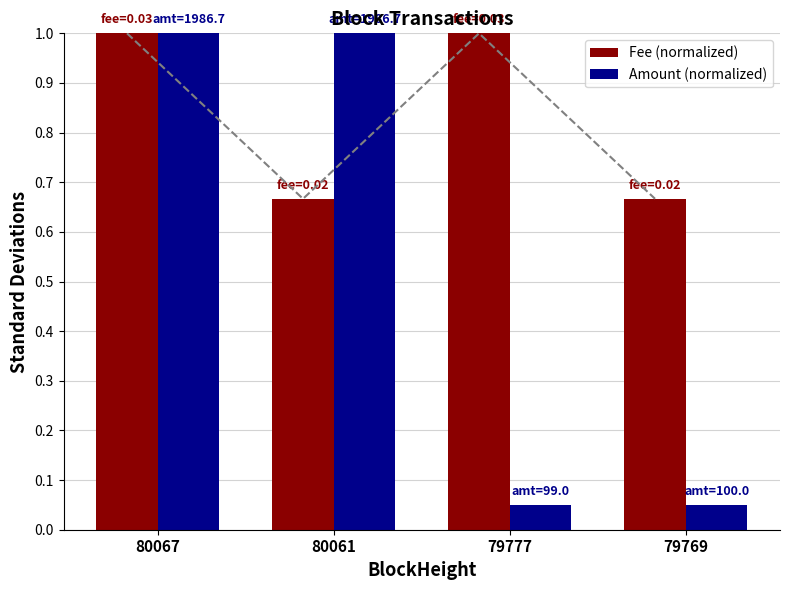

What value does the Fee (normalized) series have at 79777?

1.0